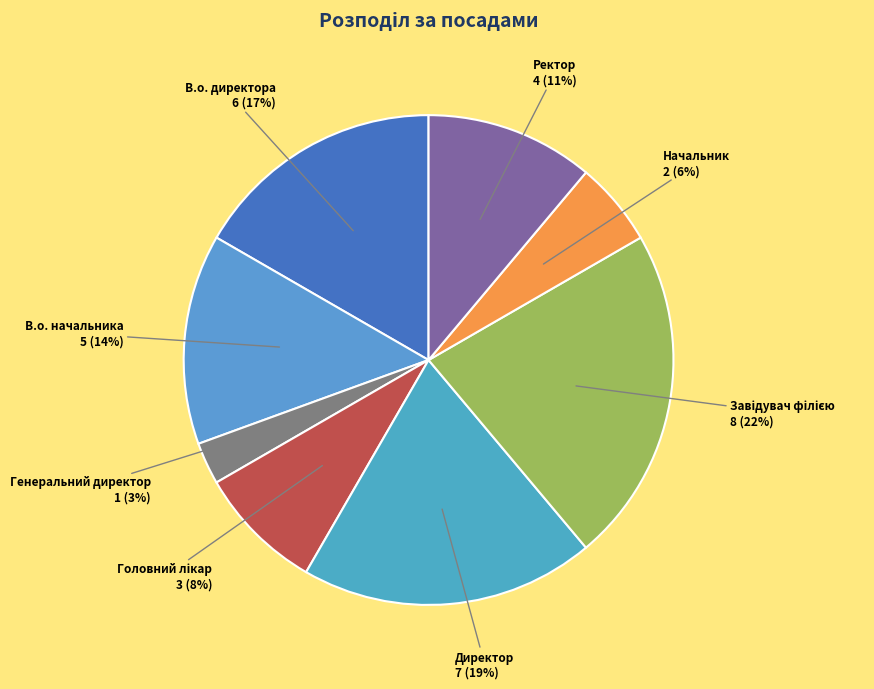

Combined, do Директор and Генеральний директор account for over 50%?

No